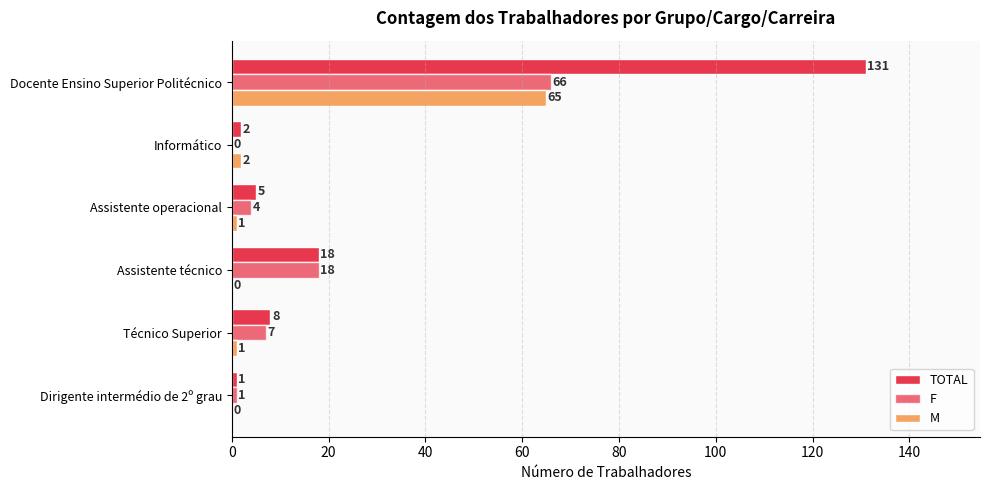

What is the highest value of the TOTAL series?

131